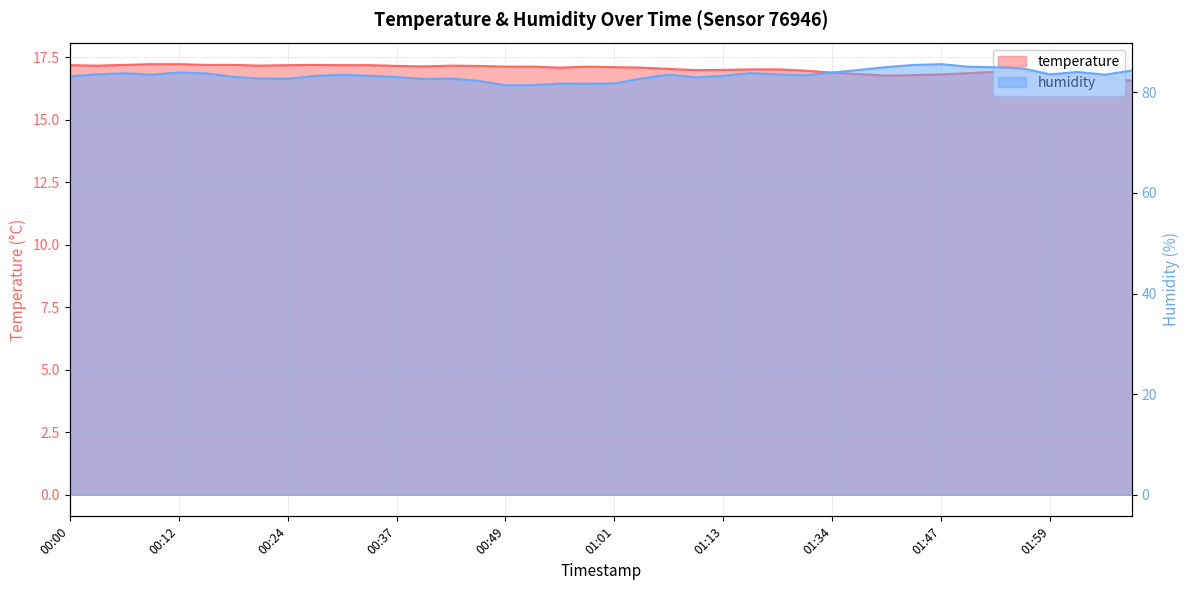

True or false: temperature and humidity intersect in this chart.

False